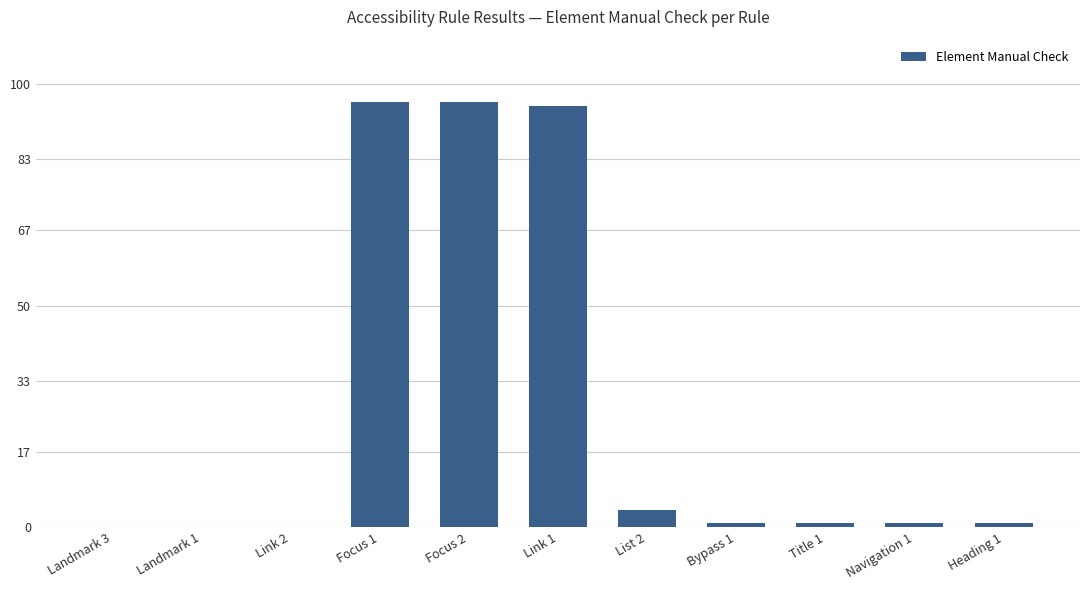

Where is the data nearest to the value 48?

List 2